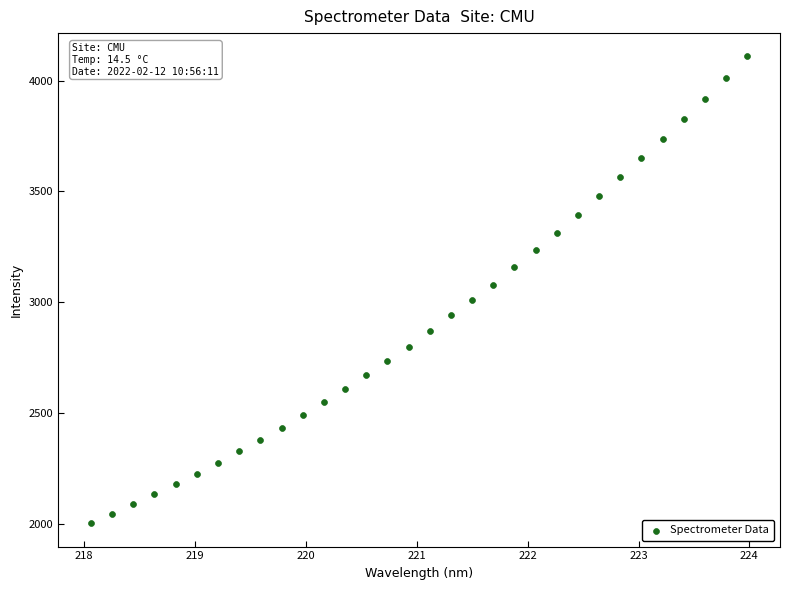

What is the range of Y values (max minus min)?

2106.2